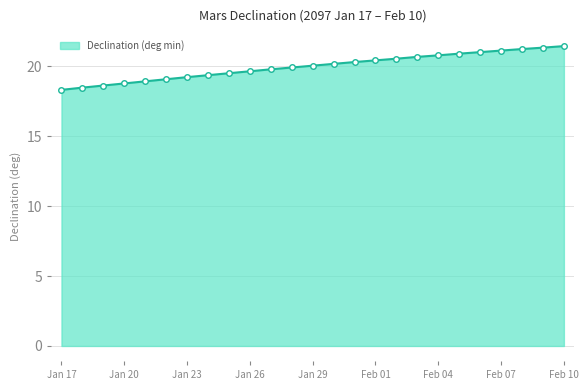

What is the smallest value displayed?

18.3